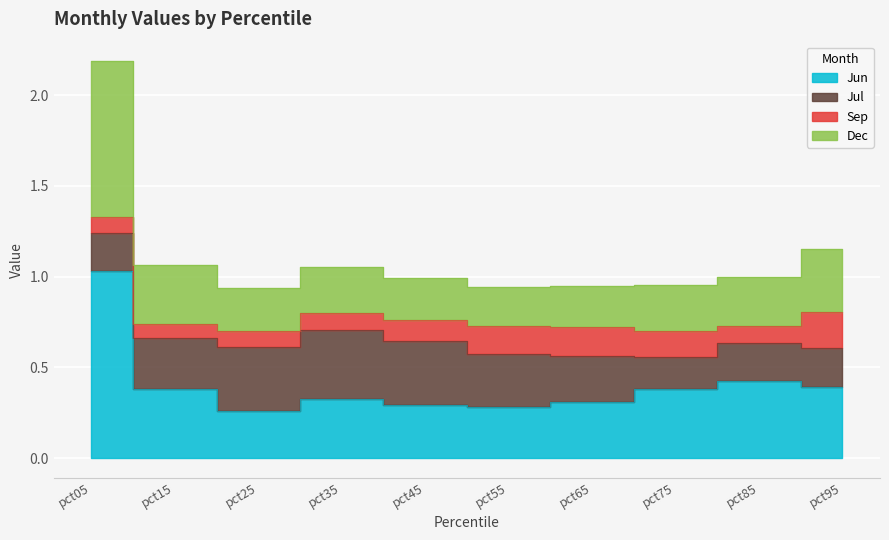

Where is the first local minimum for Dec?

pct25